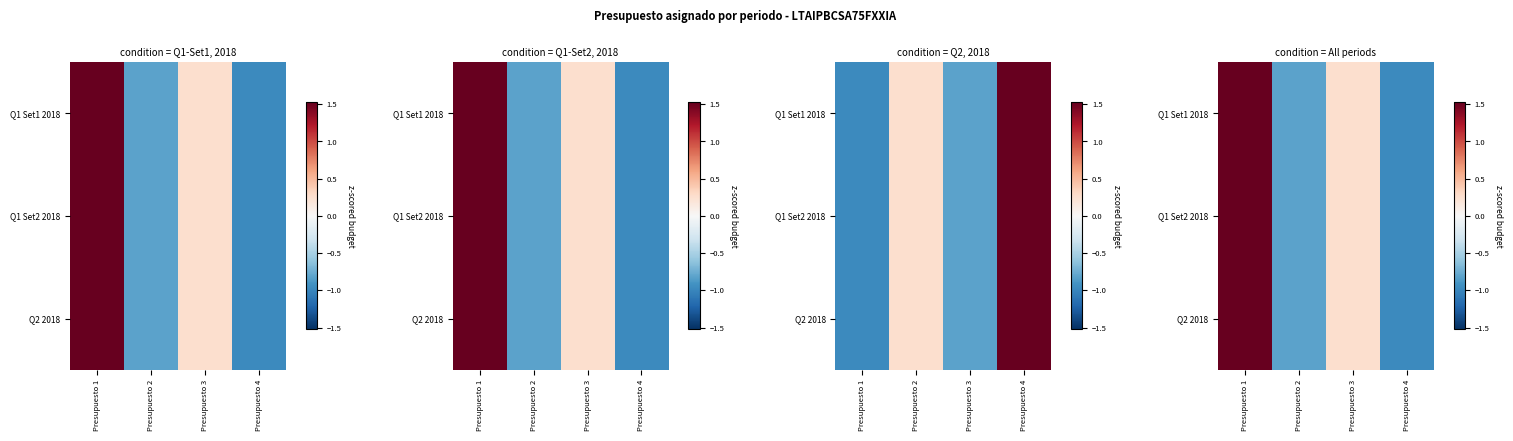

The value of Q2 2018 at Presupuesto 2 is -1.5. True or false?

False